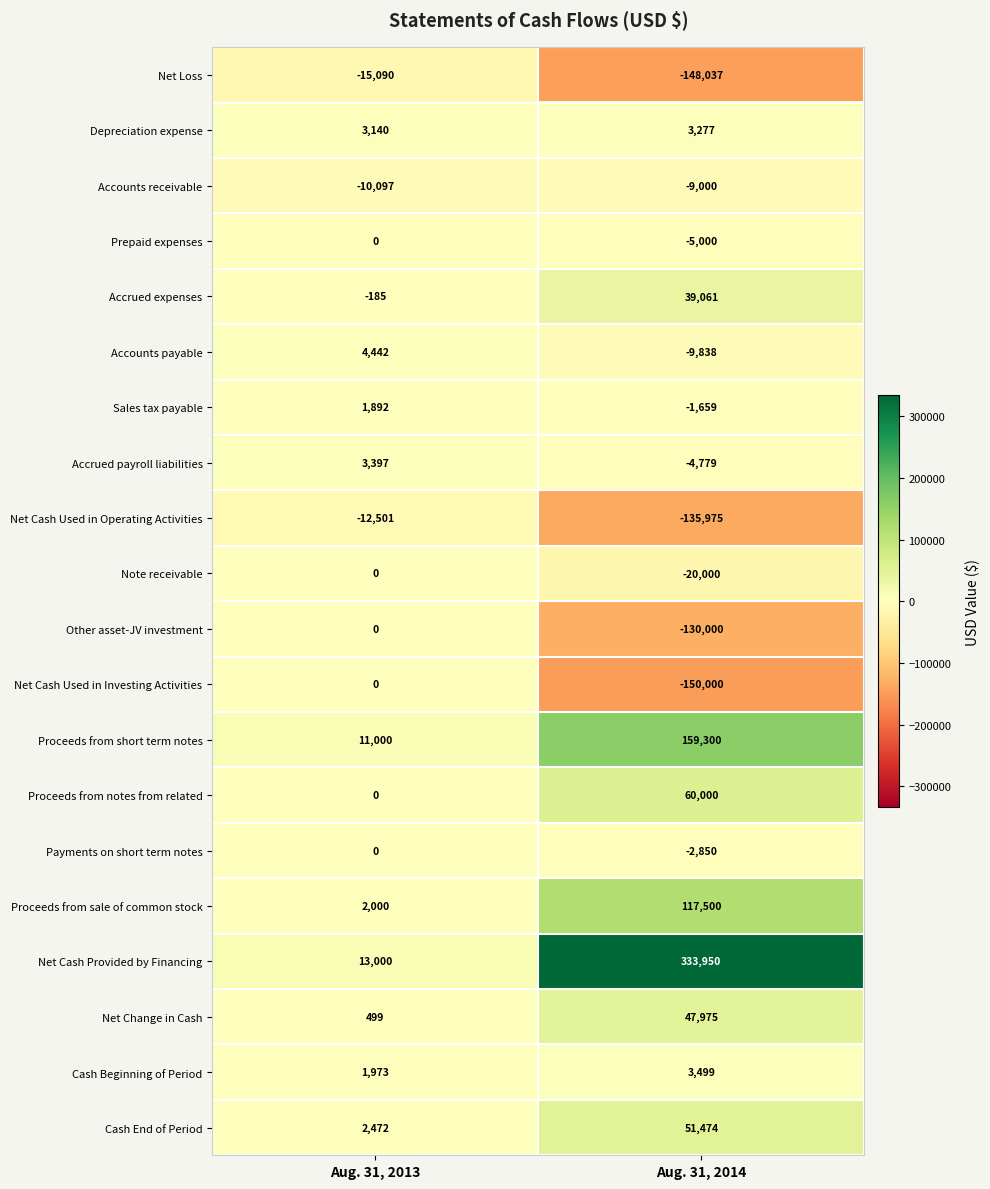

Read the Cash Beginning of Period value at Aug. 31, 2014.

3499